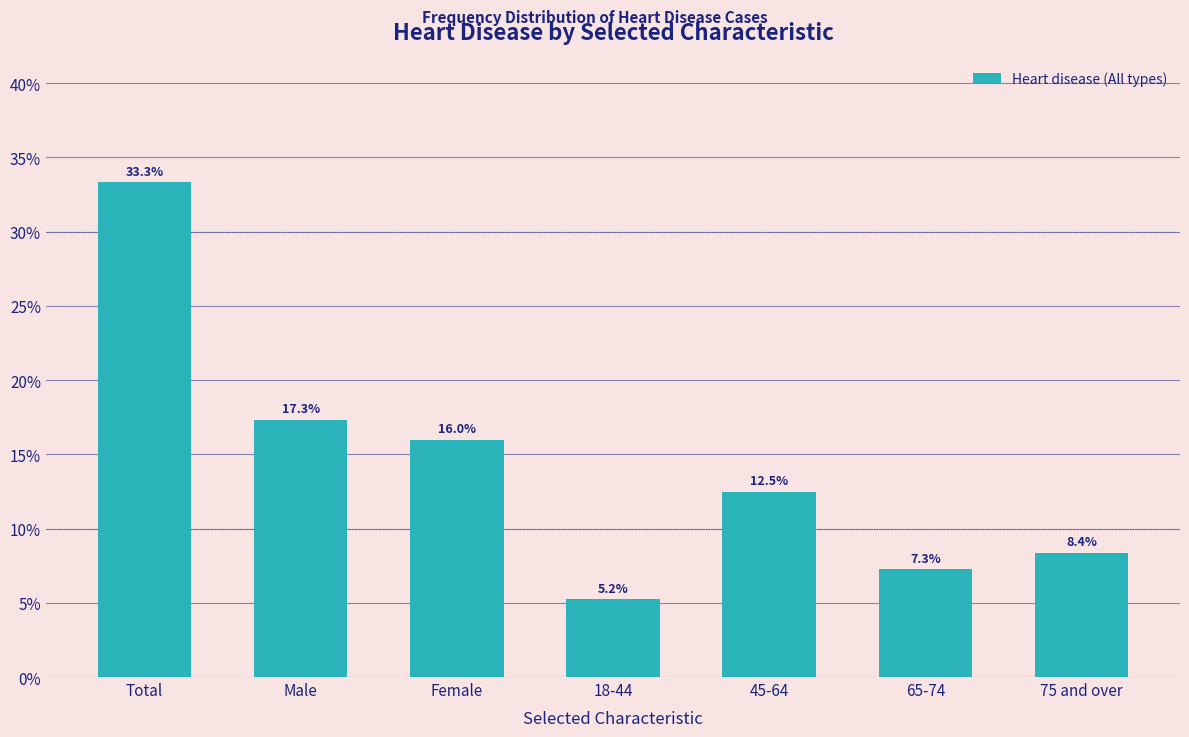

Reading left to right, list all the values displayed in this chart.

33.3	17.3	16.0	5.2	12.5	7.3	8.4